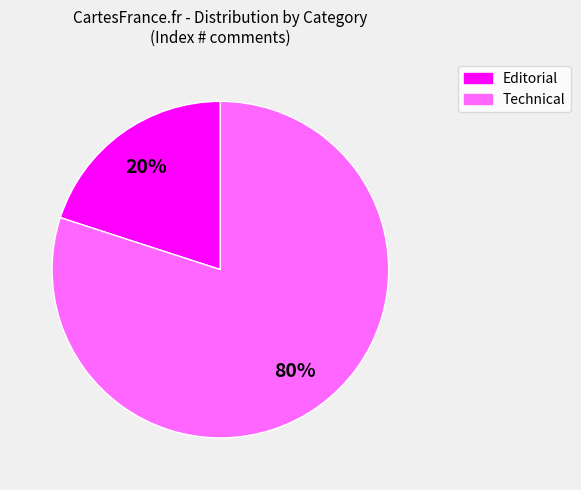

Is there any slice that represents more than half of the pie?

Yes